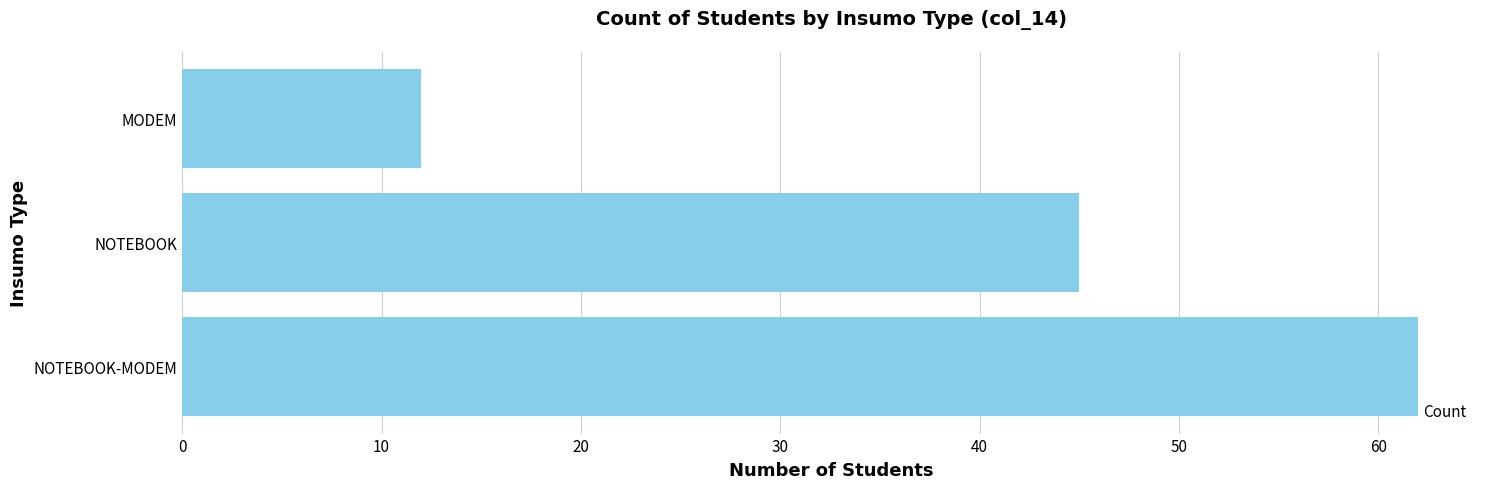

Where is the data nearest to the value 37?

NOTEBOOK